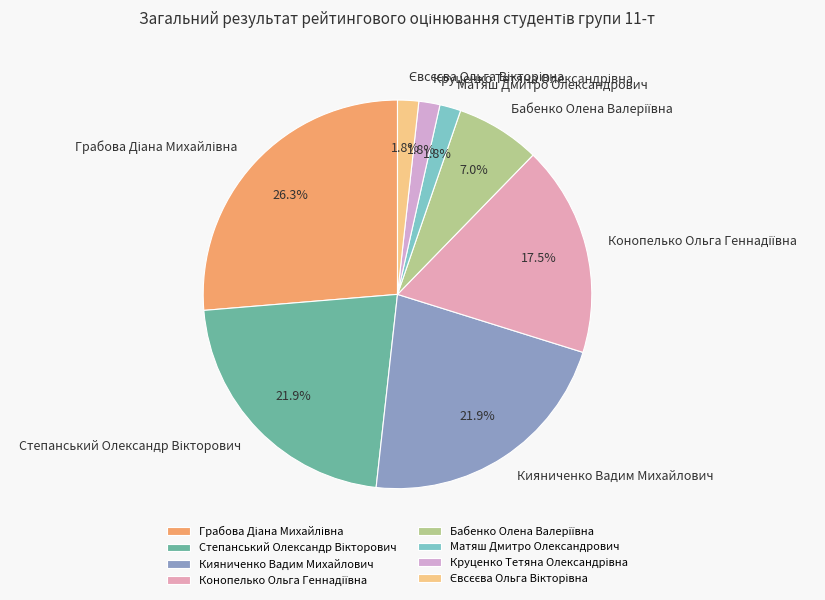

How many segments does this pie chart have?

8